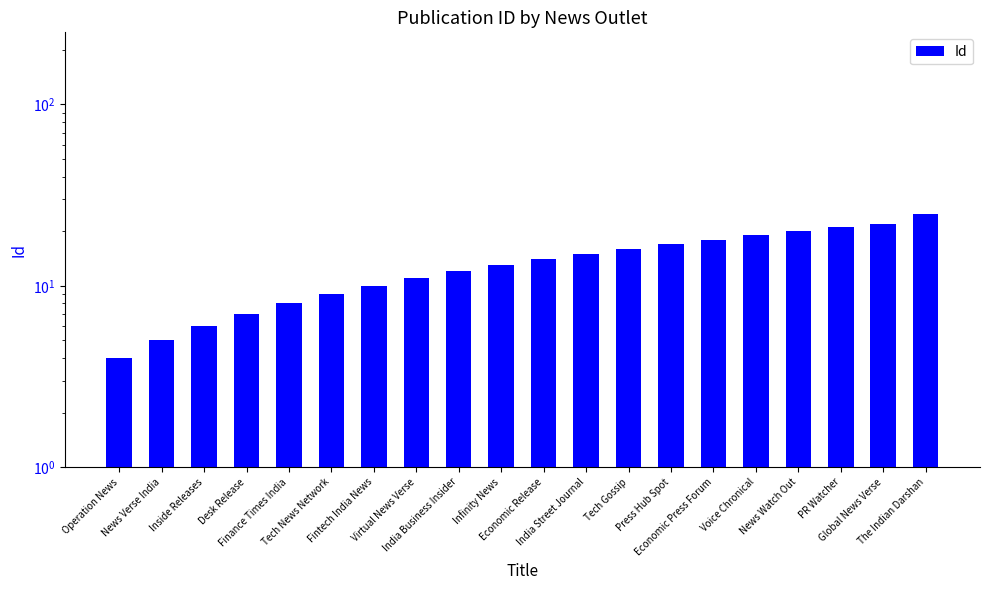

Reading left to right, extract all data points from this chart.

Operation News=4	News Verse India=5	Inside Releases=6	Desk Release=7	Finance Times India=8	Tech News Network=9	Fintech India News=10	Virtual News Verse=11	India Business Insider=12	Infinity News=13	Economic Release=14	India Street Journal=15	Tech Gossip=16	Press Hub Spot=17	Economic Press Forum=18	Voice Chronical=19	News Watch Out=20	PR Watcher=21	Global News Verse=22	The Indian Darshan=25